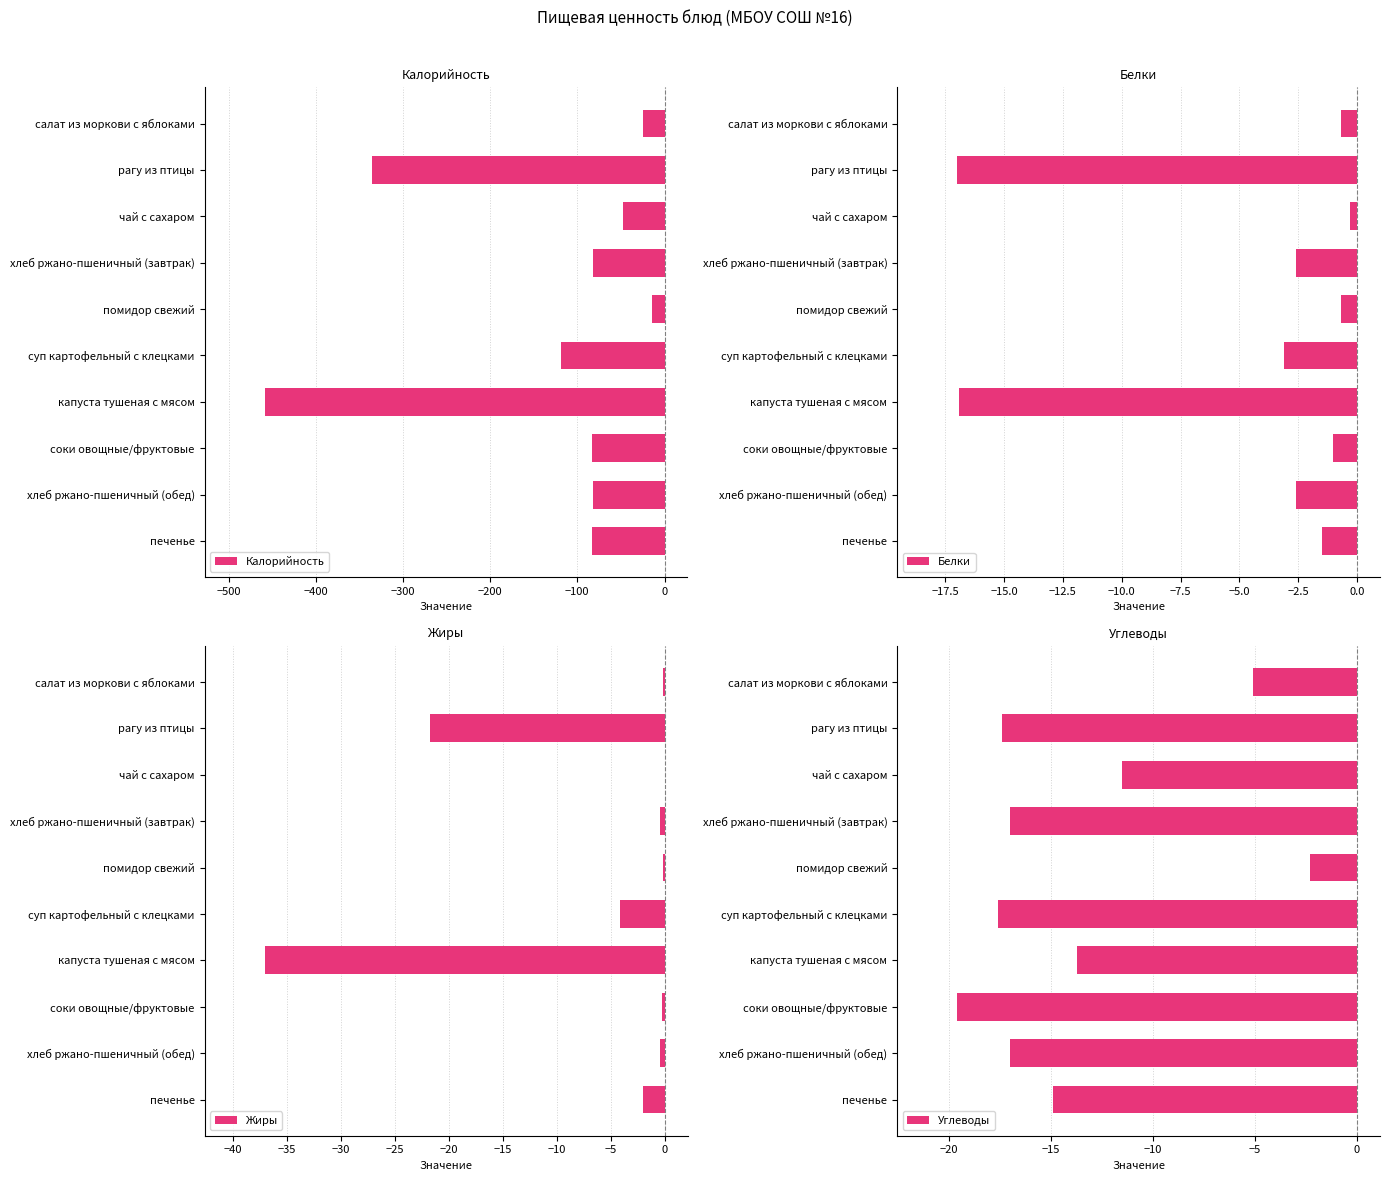

The Калорийность series shows -138.6 at хлеб ржано-пшеничный (завтрак). True or false?

False